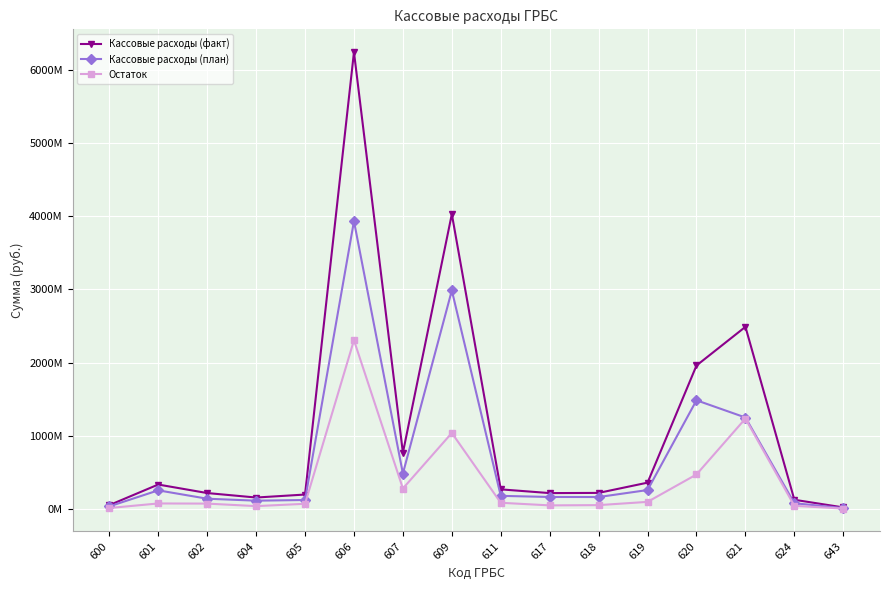

How many interior local peaks does the Кассовые расходы (план) series have?

4